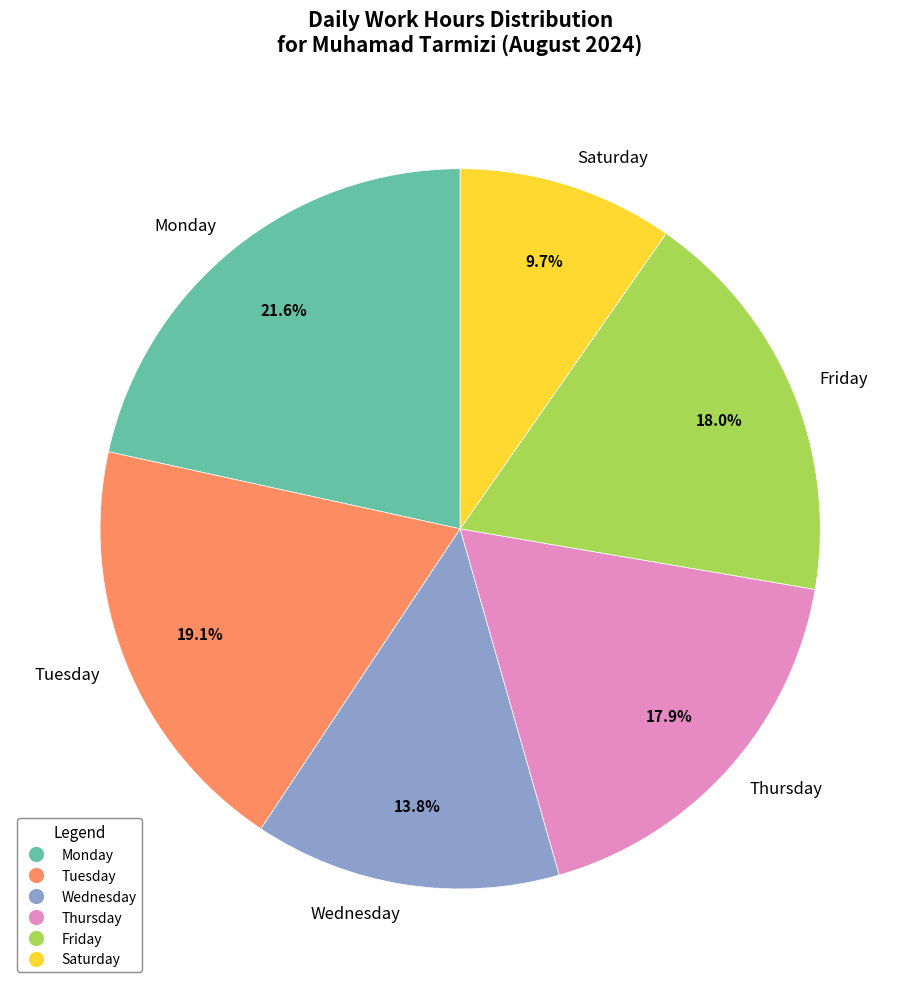

Which slice is the smallest?

Saturday